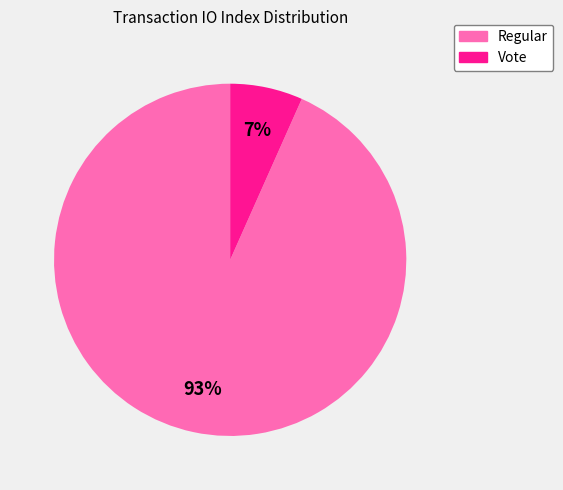

Does any single category account for the majority?

Yes